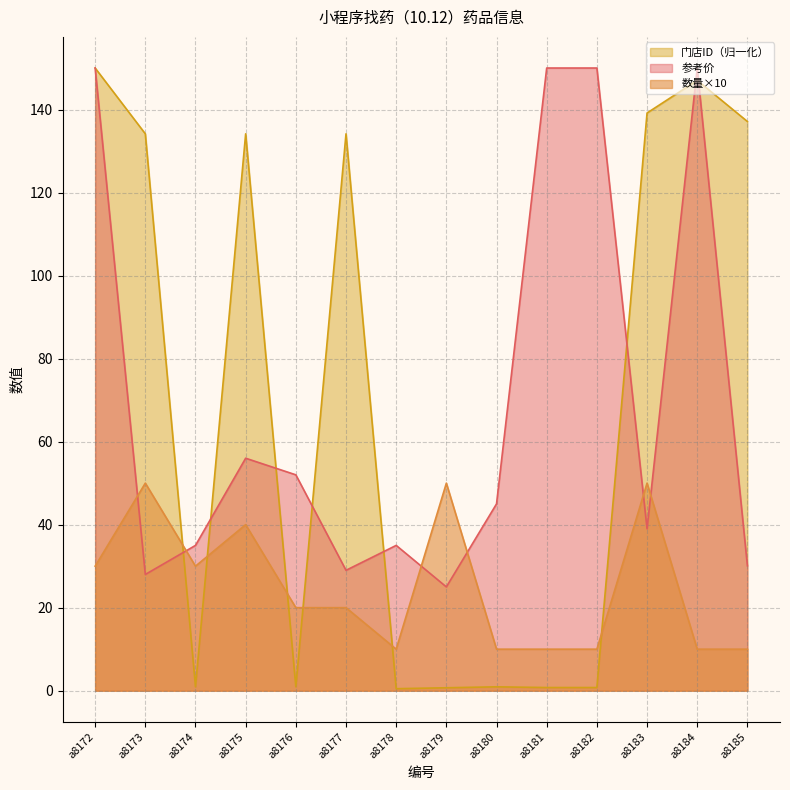

True or false: 数量 has more than 1 points higher than both neighbors.

True